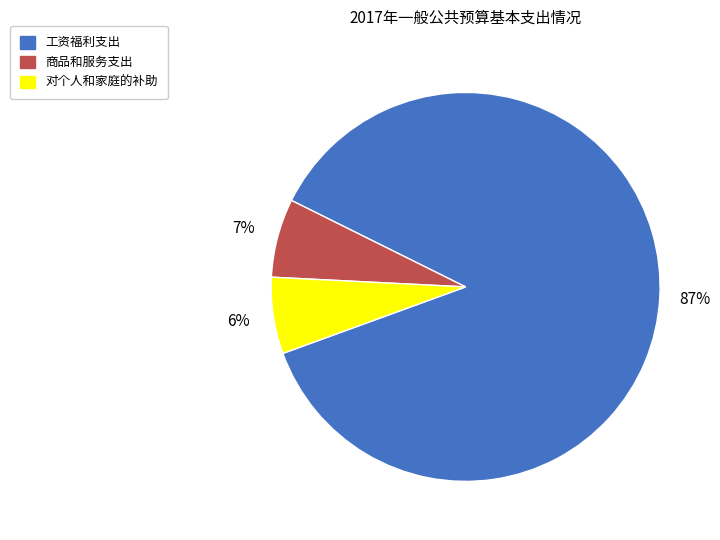

What is the largest slice in the pie chart?

工资福利支出